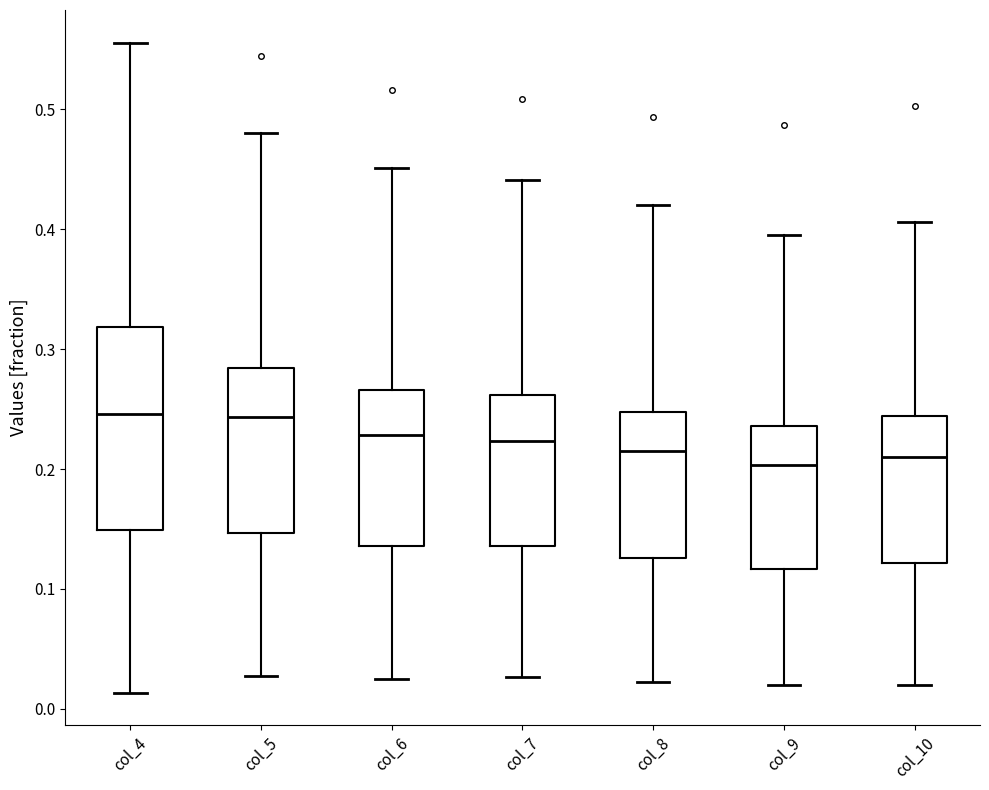

Where does the lower whisker of the box for col_9 end on the y-axis? The values are not printed on the chart, so give them approximately, as read against the axis.

0.02